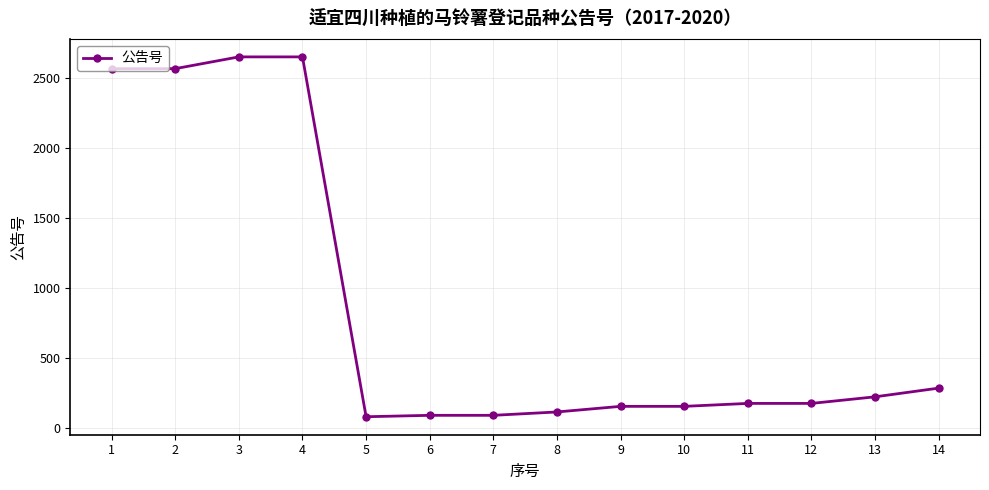

How many categories are shown in the chart?

14